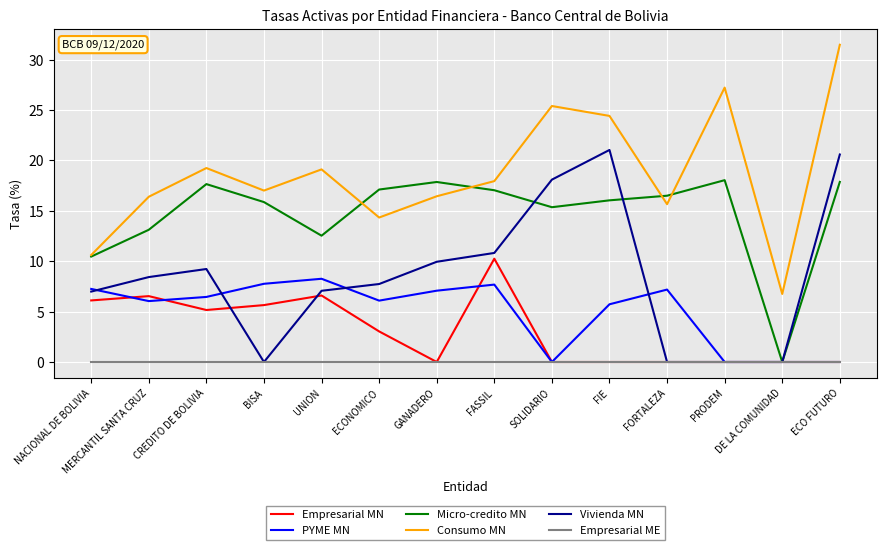

Which series changed the most between NACIONAL DE BOLIVIA and BISA?

Vivienda MN